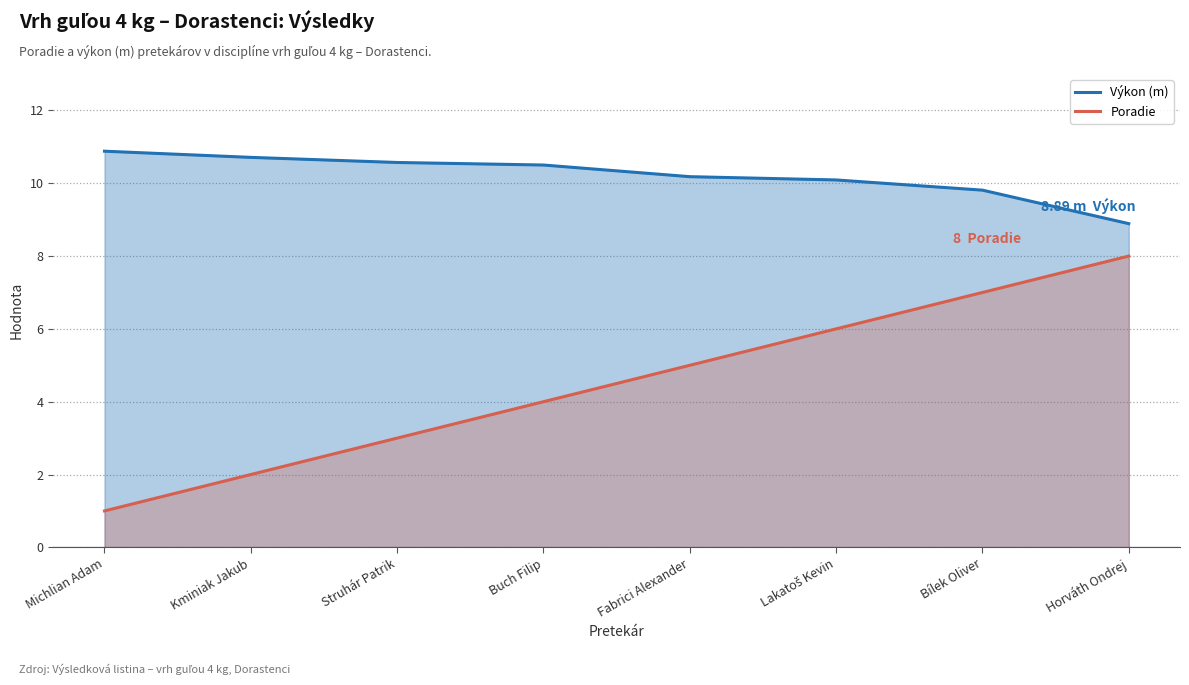

What is the label of the 1st point from the left?

Michlian Adam